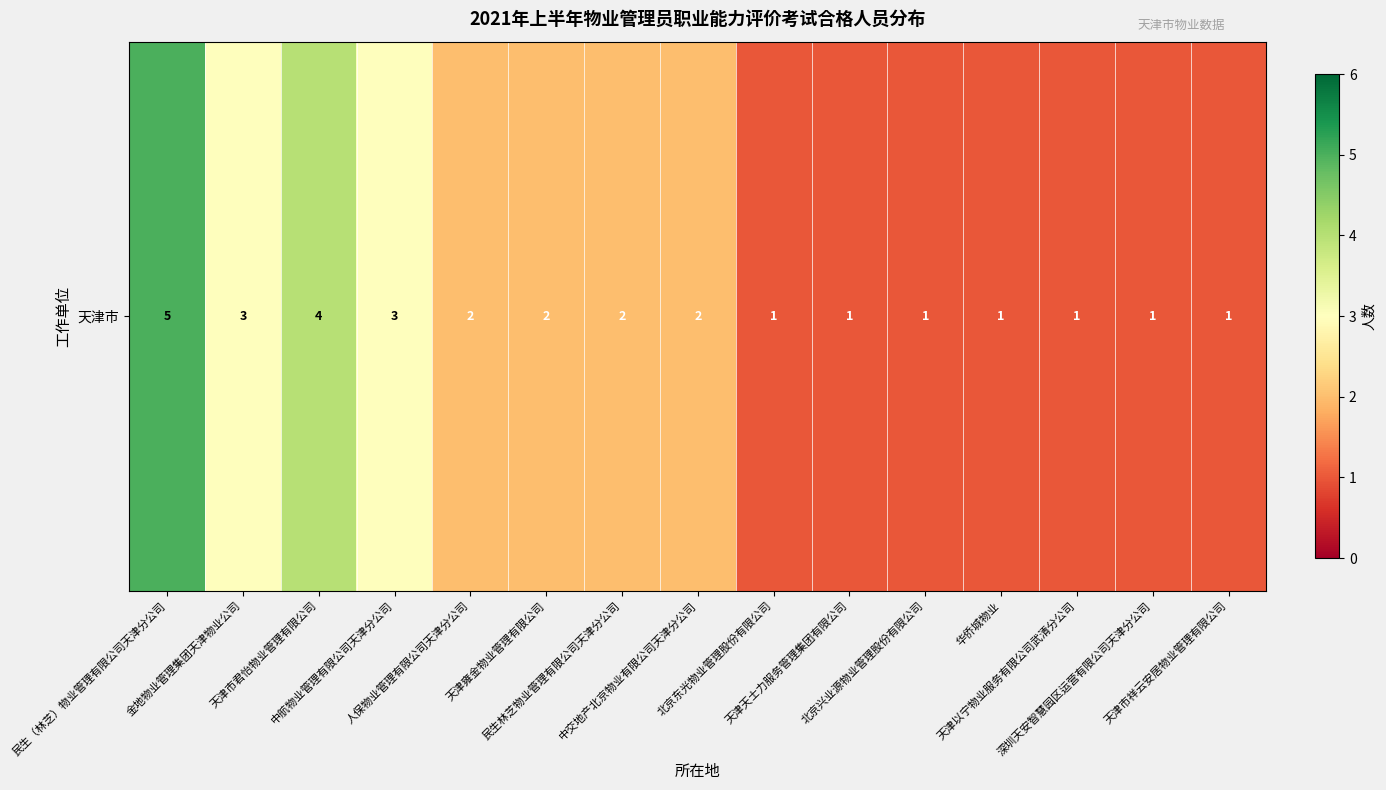

Reading left to right, extract all data points from this chart.

5	3	4	3	2	2	2	2	1	1	1	1	1	1	1